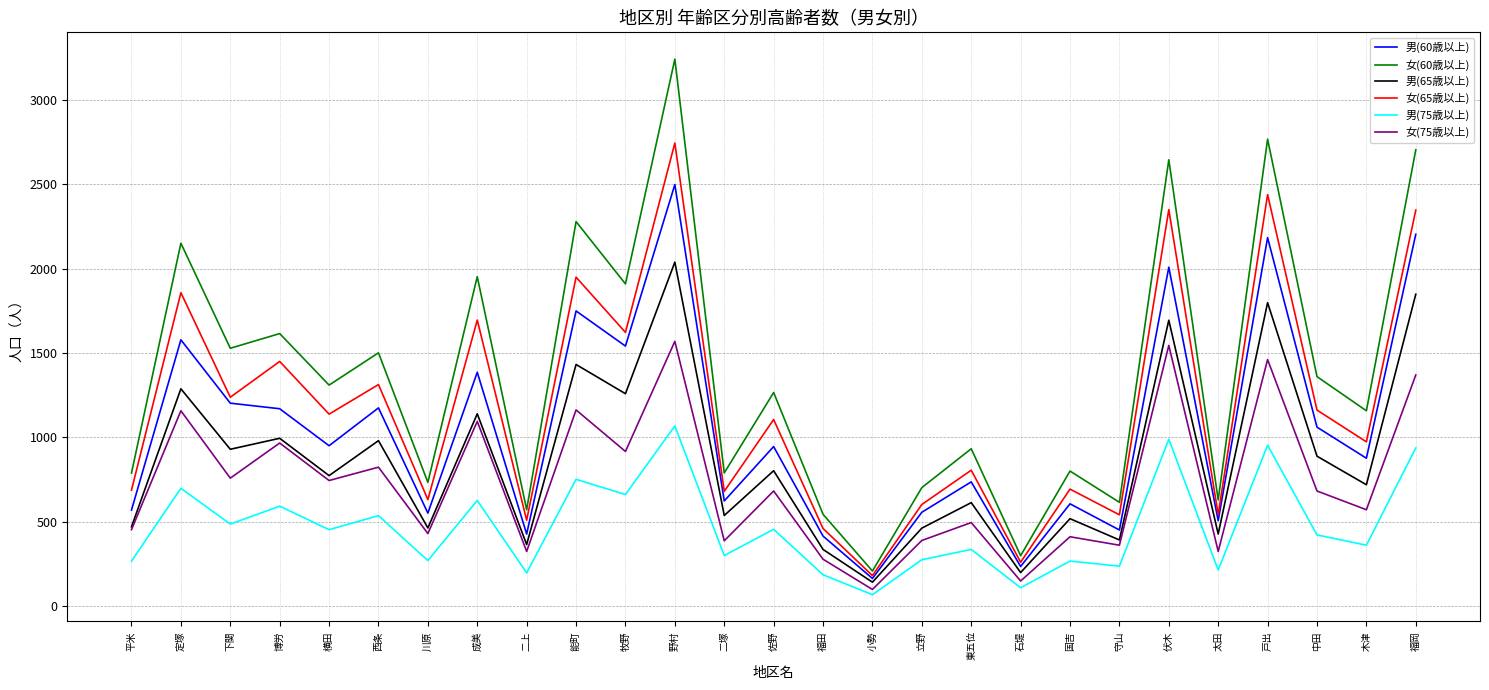

Is it true that 女(60歳以上) equals 1266 at 佐野?

True